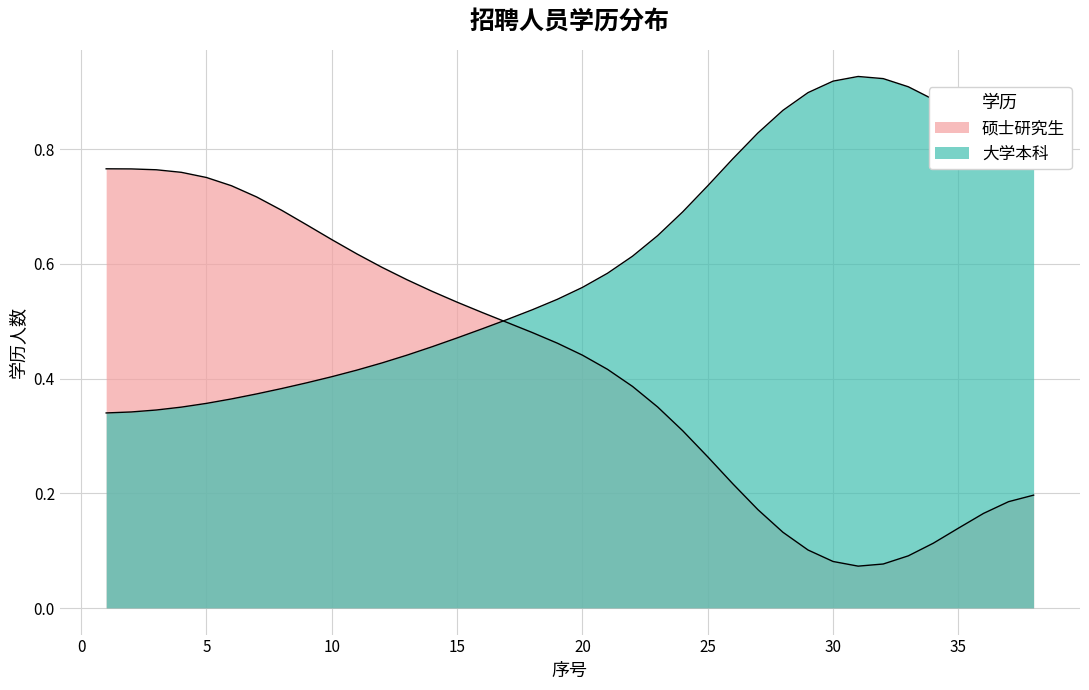

Is the value of 硕士研究生 at 21 greater than the value of 大学本科 at 31?

No